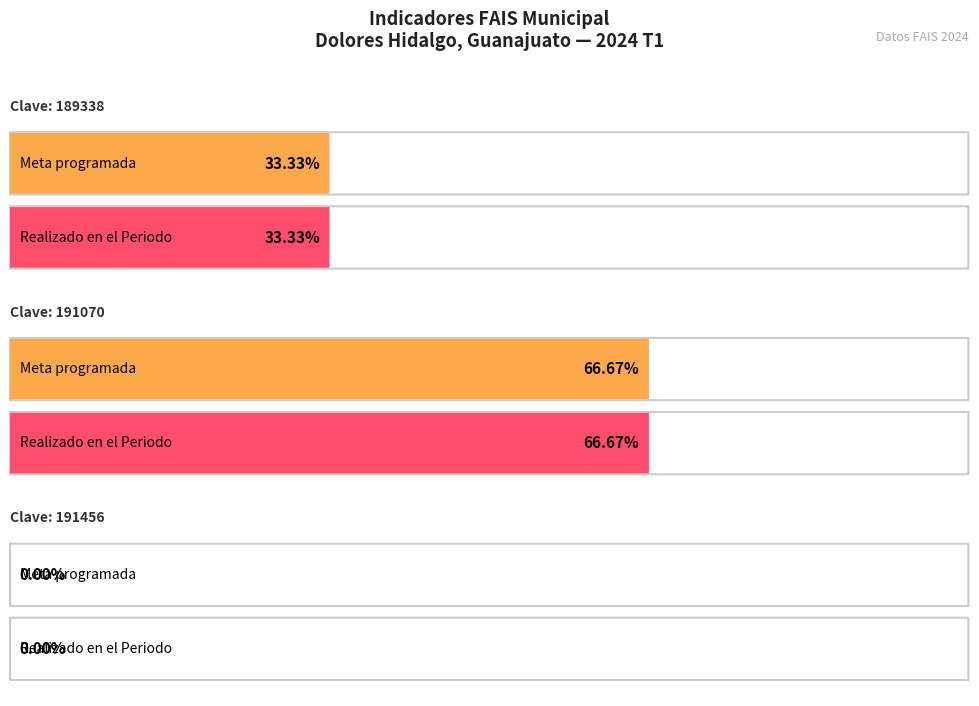

What is the difference between the Meta Modificada values at 191070 and 189338?

33.3